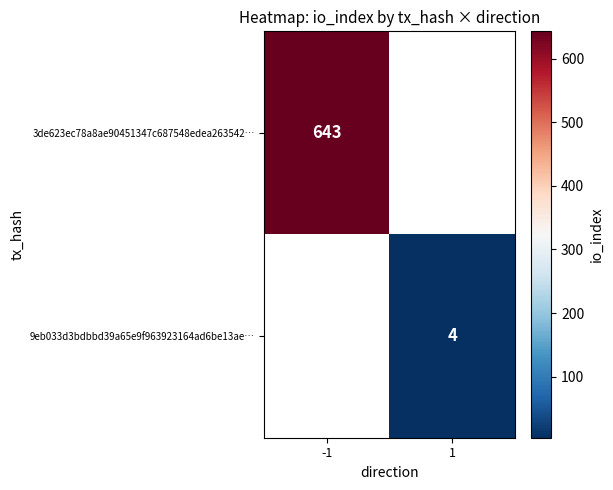

The value of 3de623ec78a8ae90451347c687548edea263542… at -1 is 361. True or false?

False